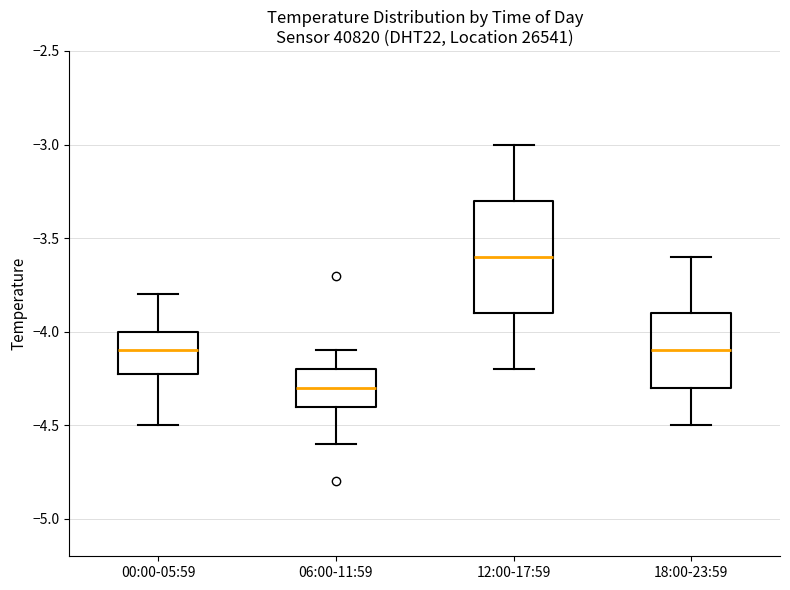

Reading left to right, read every box against the y-axis: the position of its median line, the range the box covers, and the ends of its whiskers. The values are not printed on the chart, so give them approximately, as read against the axis.

00:00-05:59: median -4.1, box -4.2 to -4.0, whiskers -4.5 to -3.8
06:00-11:59: median -4.3, box -4.4 to -4.2, whiskers -4.6 to -4.1
12:00-17:59: median -3.6, box -3.9 to -3.3, whiskers -4.2 to -3.0
18:00-23:59: median -4.1, box -4.3 to -3.9, whiskers -4.5 to -3.6